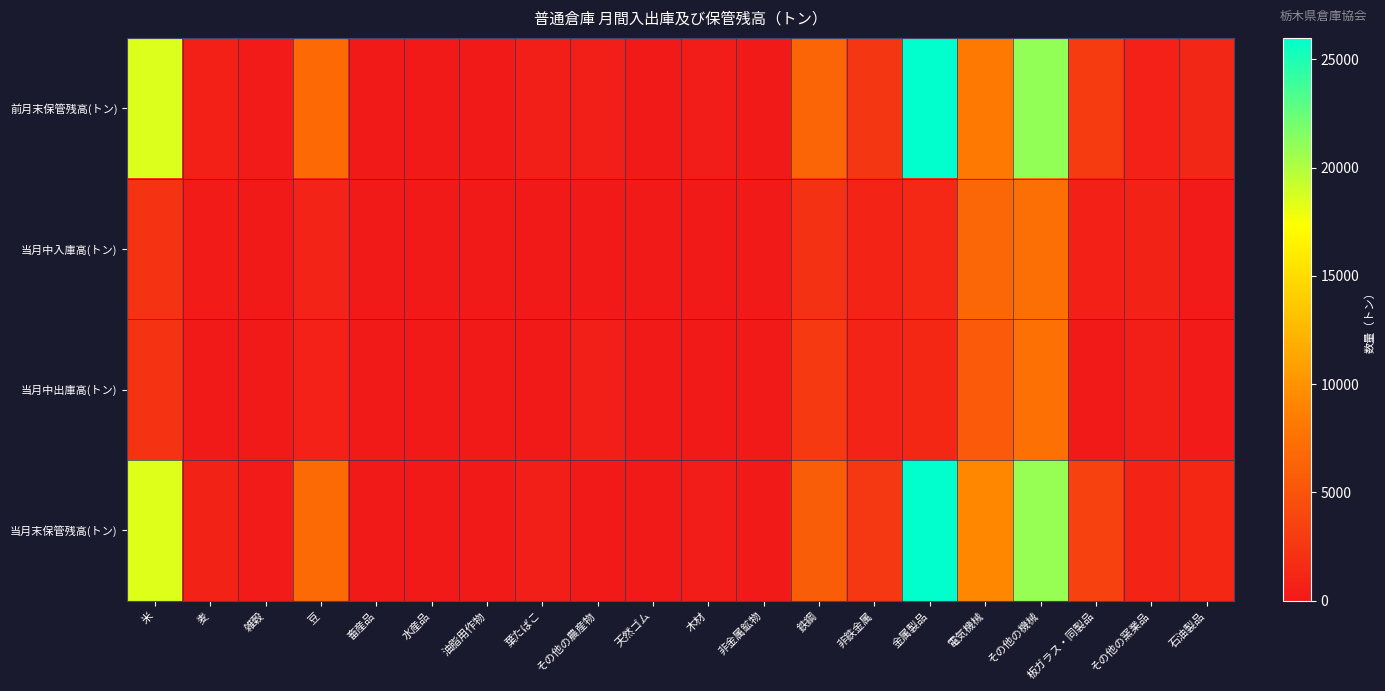

Which series has the largest total across all categories?

当月末保管残高(トン)